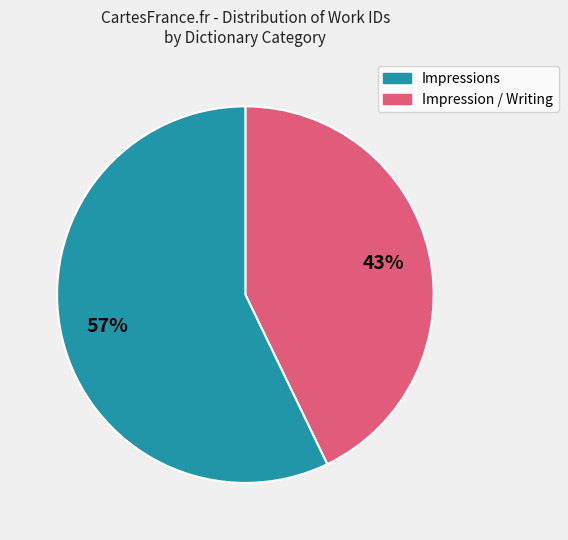

Does any single category account for the majority?

Yes